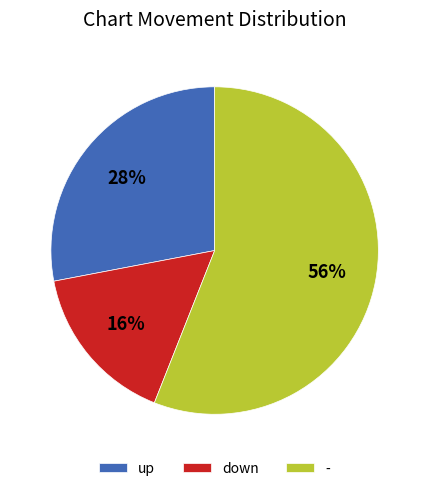

Which slice is the smallest?

down